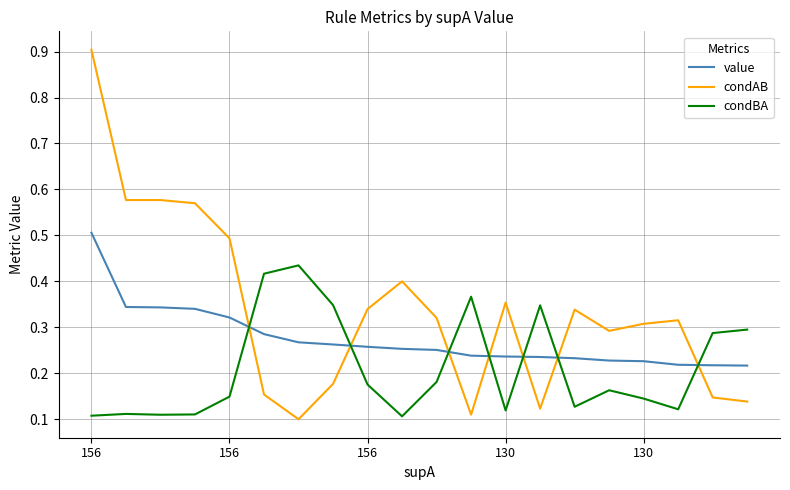

After their last crossing, which series has the higher values: condAB or condBA?

condBA